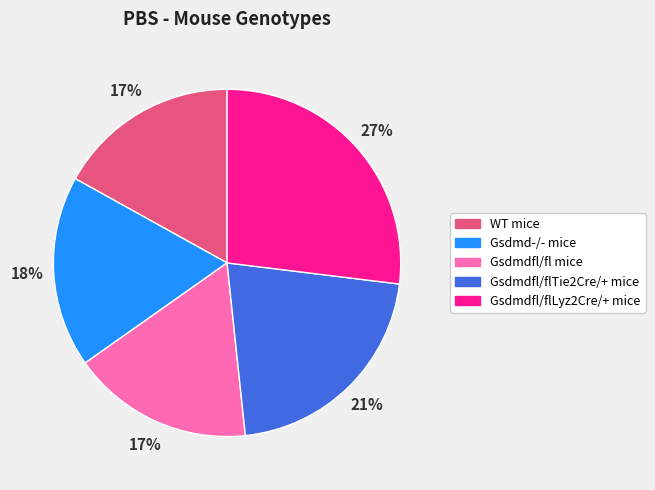

Which slice is the largest?

Gsdmdfl/flLyz2Cre/+ mice